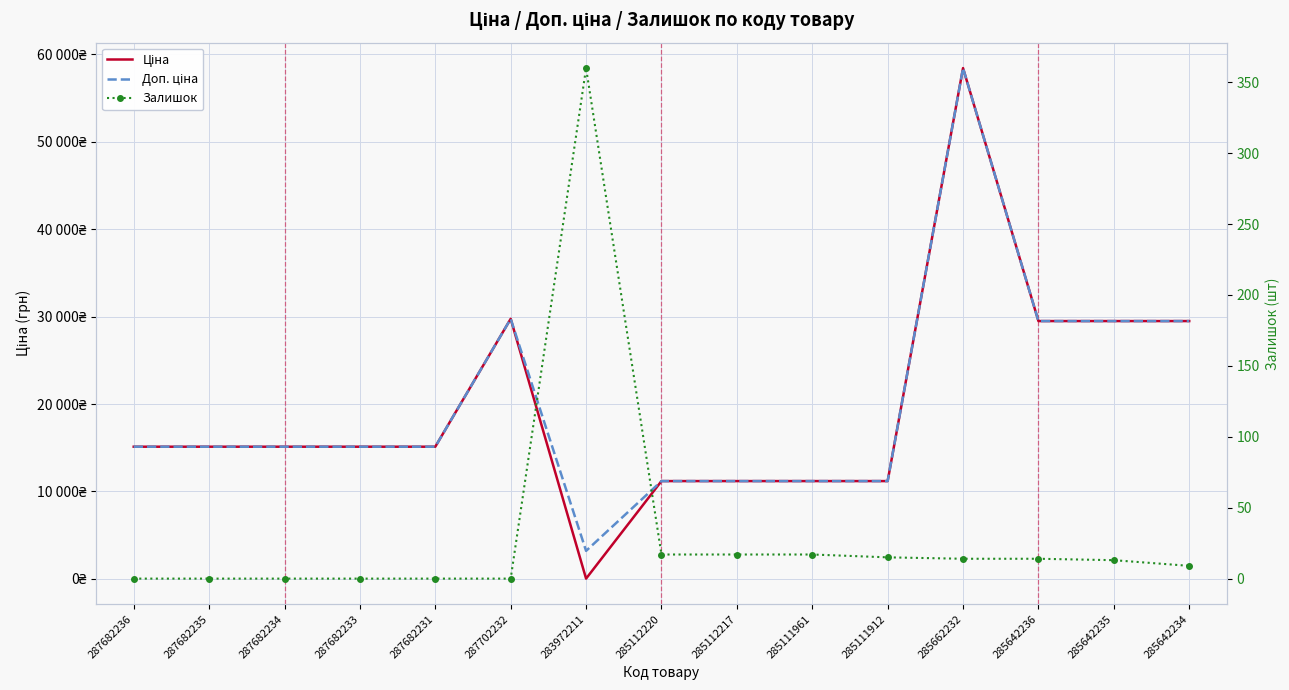

True or false: Доп. ціна and Залишок intersect in this chart.

False